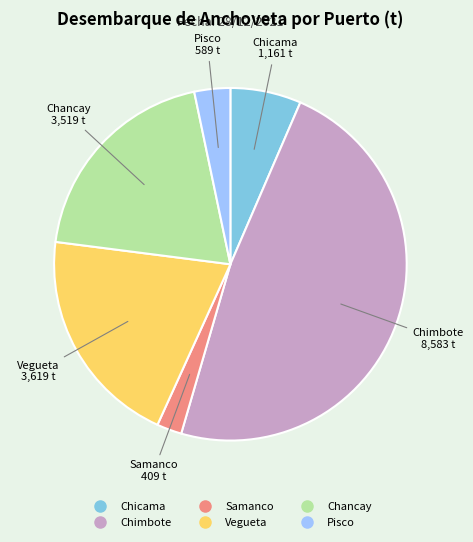

What is the ratio of the value at Chicama to the value at Pisco?

2.0